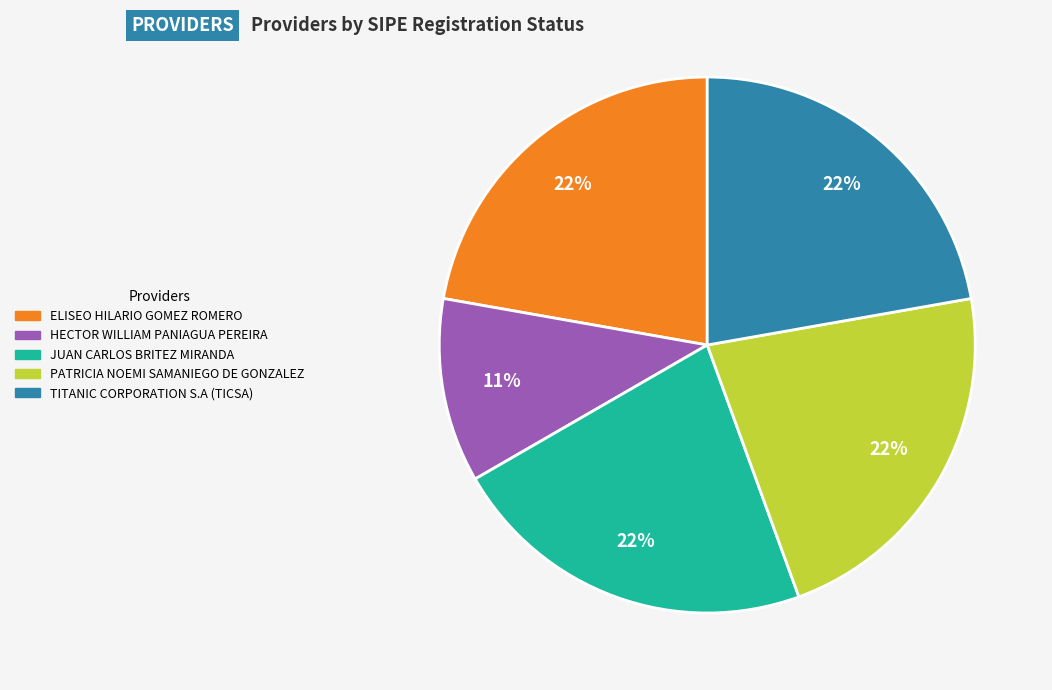

Does HECTOR WILLIAM PANIAGUA PEREIRA represent more than half of the total?

No